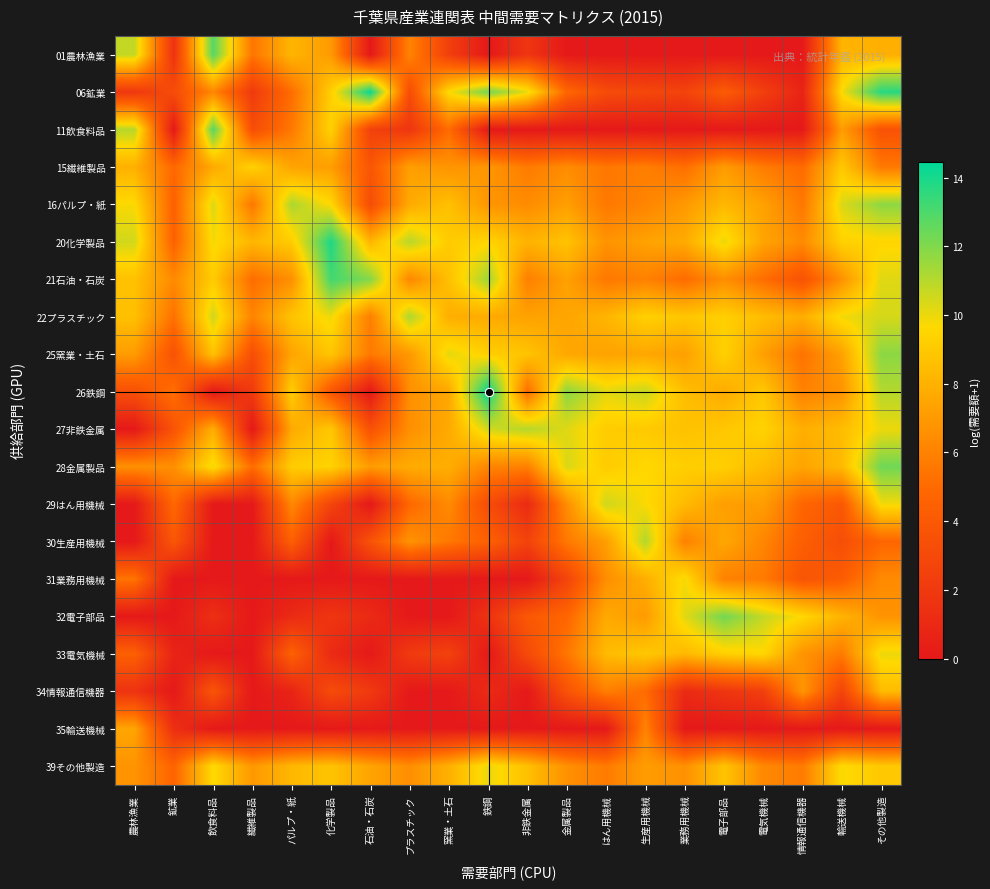

At which category is the sum across all series the highest?

その他製造